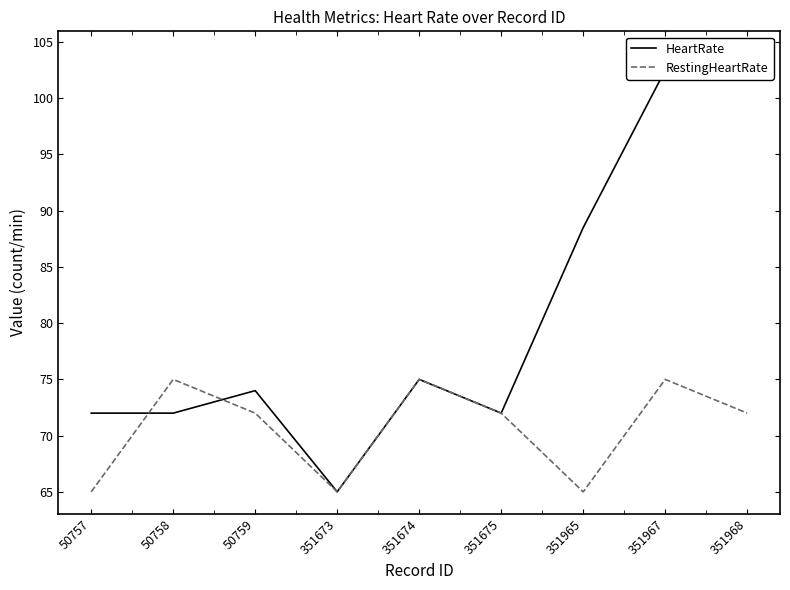

Is it true that RestingHeartRate equals 65.0 at 351965?

True